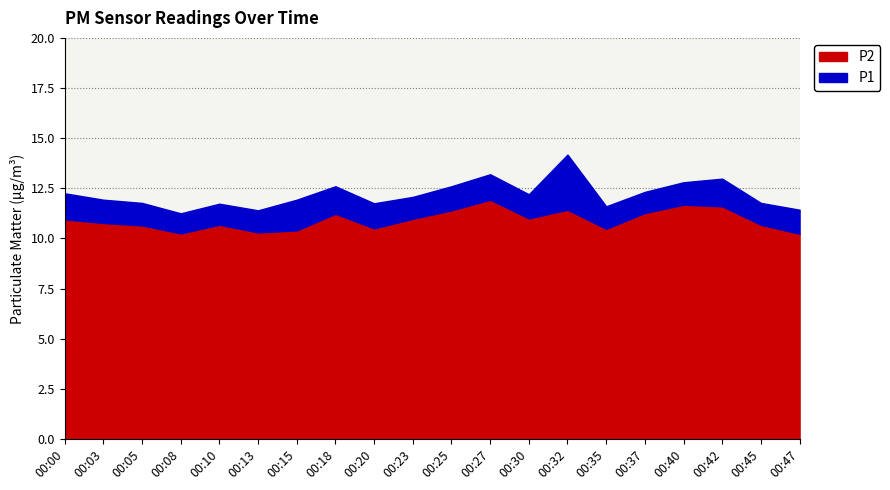

Reading left to right, what are all the values shown in this chart?

P1: 00:00=12.2	00:03=11.9	00:05=11.8	00:08=11.2	00:10=11.7	00:13=11.4	00:15=11.9	00:18=12.6	00:20=11.8	00:23=12.1	00:25=12.6	00:27=13.2	00:30=12.2	00:32=14.2	00:35=11.6	00:37=12.3	00:40=12.8	00:42=13.0	00:45=11.8	00:47=11.4
P2: 00:00=10.9	00:03=10.8	00:05=10.7	00:08=10.2	00:10=10.7	00:13=10.3	00:15=10.4	00:18=11.2	00:20=10.5	00:23=11.0	00:25=11.4	00:27=11.9	00:30=11.0	00:32=11.4	00:35=10.5	00:37=11.3	00:40=11.7	00:42=11.6	00:45=10.7	00:47=10.2